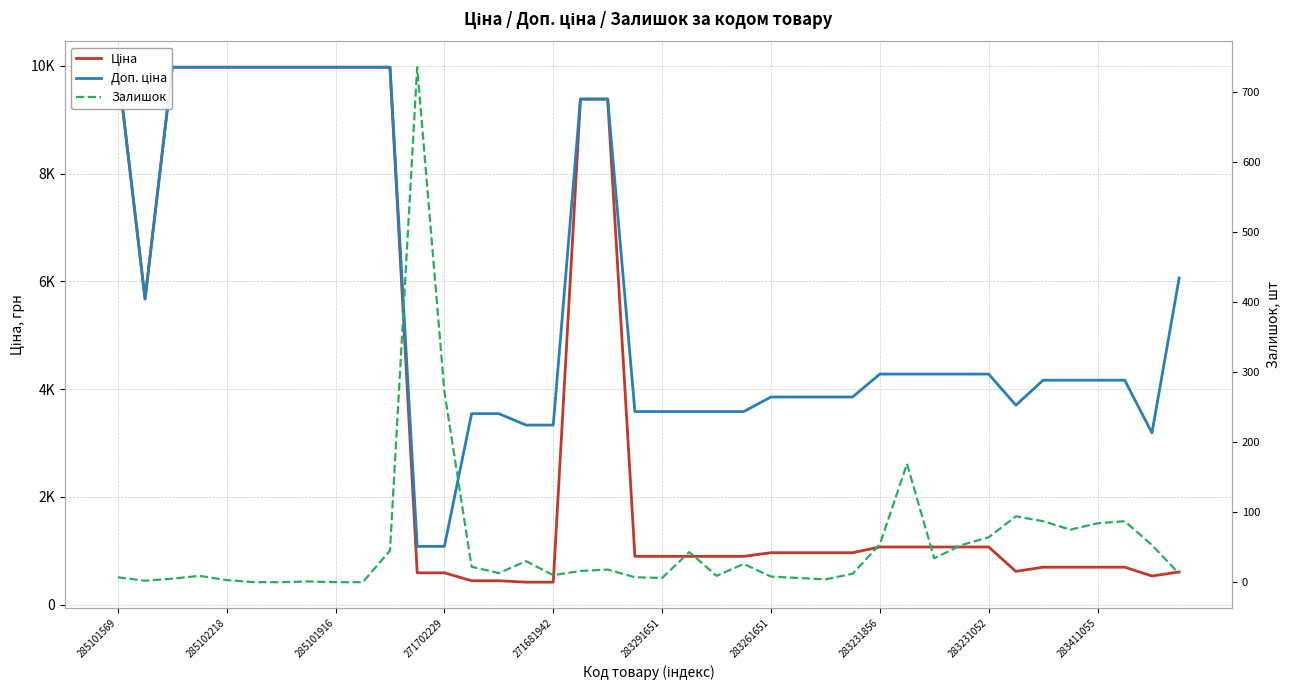

True or false: Доп. ціна and Ціна intersect in this chart.

False